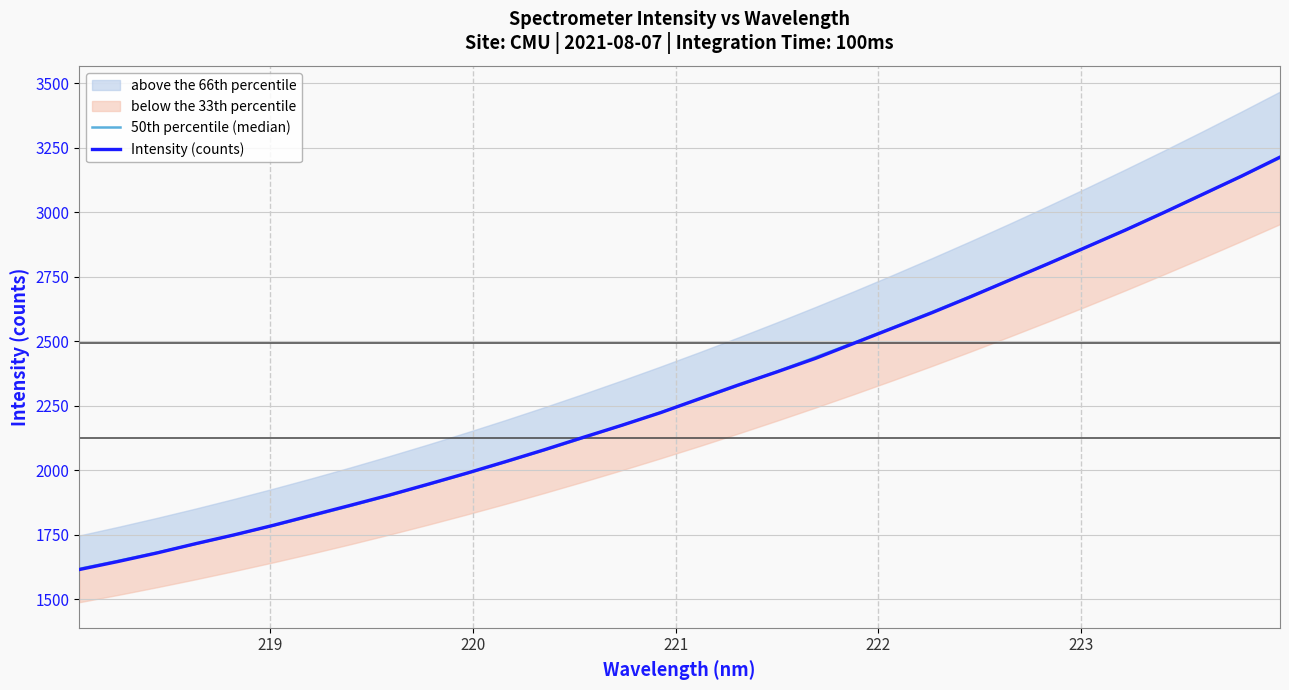

Reading left to right, transcribe all the data shown in this chart.

50th percentile (median): 1617.7	1648.6	1680.7	1714.3	1749.3	1785.6	1823.3	1862.4	1902.8	1944.6	1987.8	2032.4	2078.3	2125.6	2174.3	2224.3	2275.7	2328.5	2382.6	2438.1	2495.1	2553.3	2612.9	2673.9	2736.3	2800.0	2865.1	2931.6	2999.4	3068.6	3139.1	3211.0
Intensity (counts): 1615.0	1646.2	1679.2	1715.3	1749.7	1786.3	1825.4	1864.3	1903.8	1945.9	1988.8	2033.5	2079.5	2127.5	2174.4	2223.3	2277.1	2330.3	2381.2	2433.9	2492.7	2551.6	2610.4	2672.3	2736.3	2800.2	2865.4	2930.8	2999.2	3069.6	3139.9	3213.9